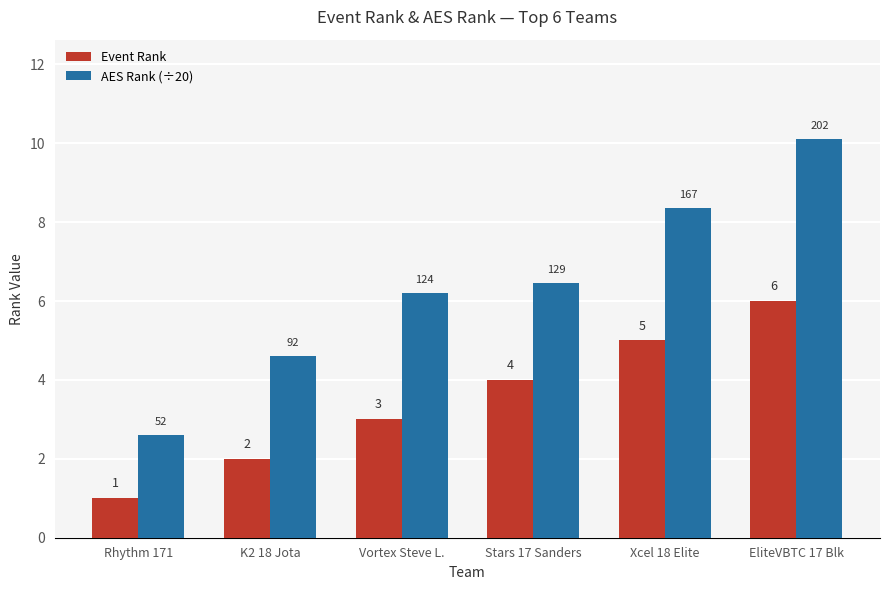

Between Vortex Steve L. and EliteVBTC 17 Blk, which series saw the biggest shift?

AES Rank (÷20)